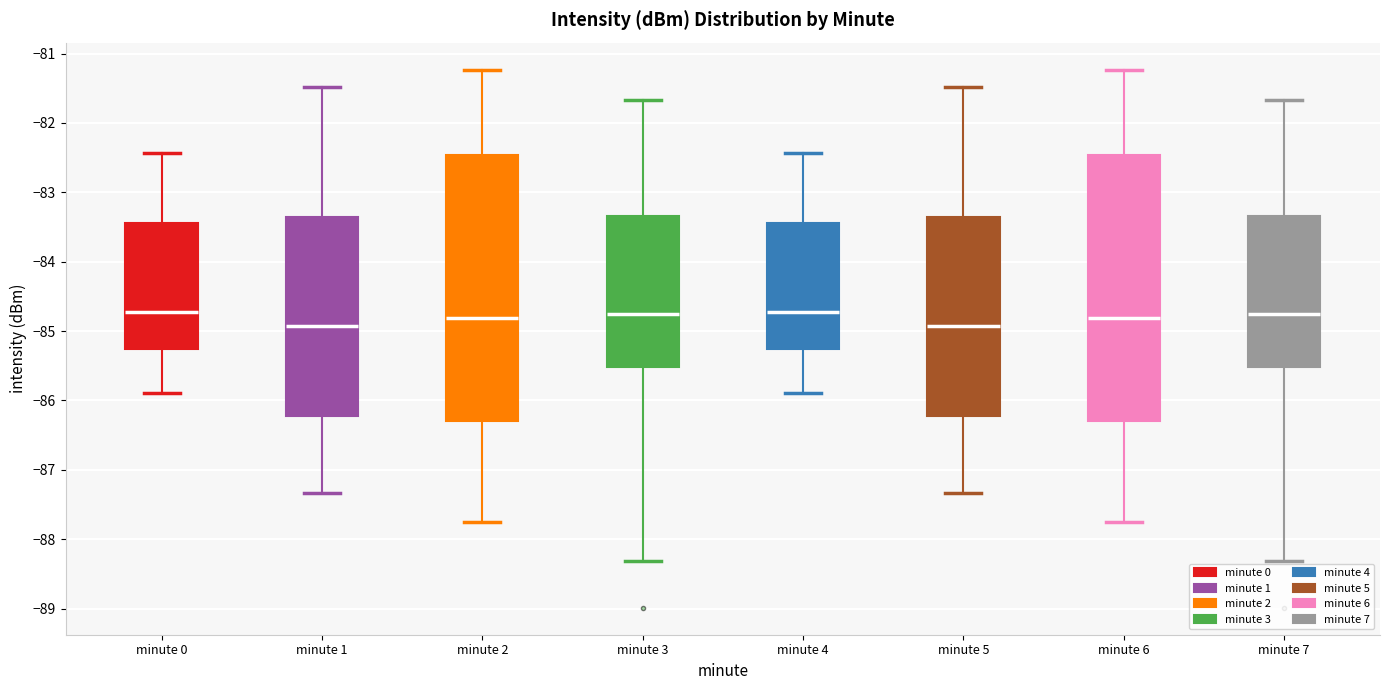

Reading left to right, transcribe this box plot: for each box, give where its median line is, the range the box spans, and where its two whiskers end, as read against the y-axis. The values are not printed on the chart, so give them approximately, as read against the axis.

minute 0: median -84.7, box -85.3 to -83.4, whiskers -85.9 to -82.4
minute 1: median -84.9, box -86.2 to -83.4, whiskers -87.3 to -81.5
minute 2: median -84.8, box -86.3 to -82.5, whiskers -87.8 to -81.2
minute 3: median -84.8, box -85.5 to -83.3, whiskers -88.3 to -81.7
minute 4: median -84.7, box -85.3 to -83.4, whiskers -85.9 to -82.4
minute 5: median -84.9, box -86.2 to -83.4, whiskers -87.3 to -81.5
minute 6: median -84.8, box -86.3 to -82.5, whiskers -87.8 to -81.2
minute 7: median -84.8, box -85.5 to -83.3, whiskers -88.3 to -81.7